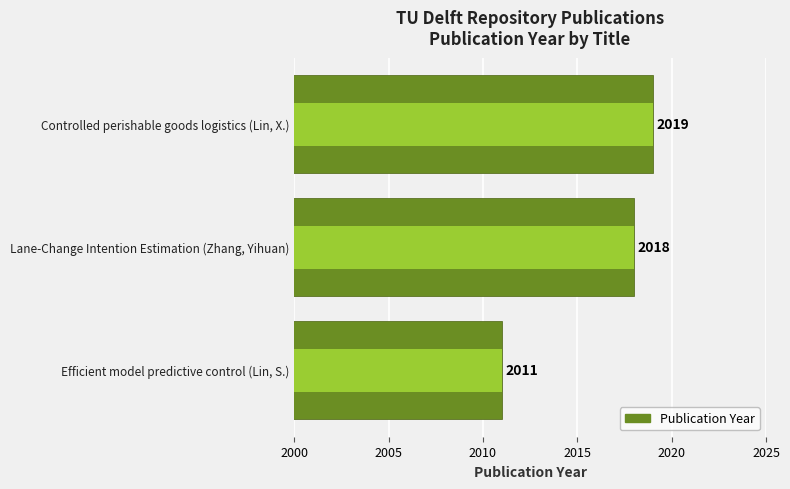

What is the sum of all values?

6048